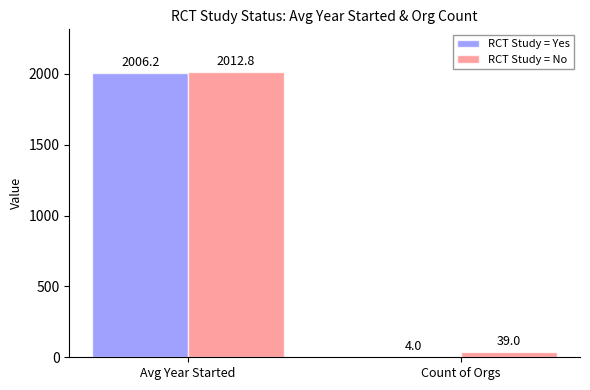

The value of RCT Study = No at Count of Orgs is 39.0. True or false?

True